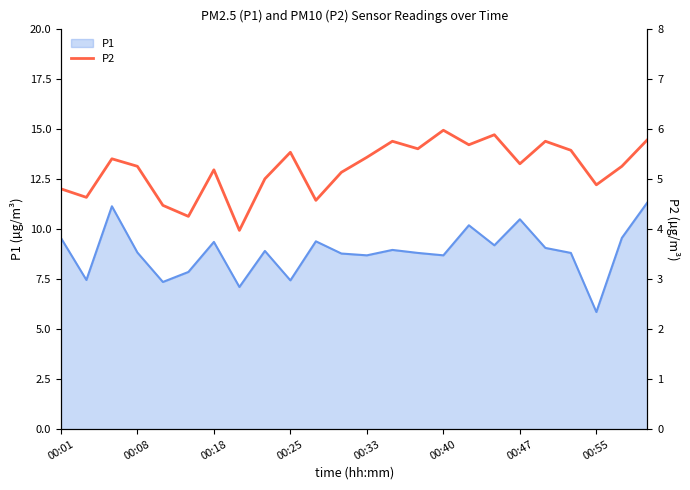

At which label does P1 reach its minimum?

00:55